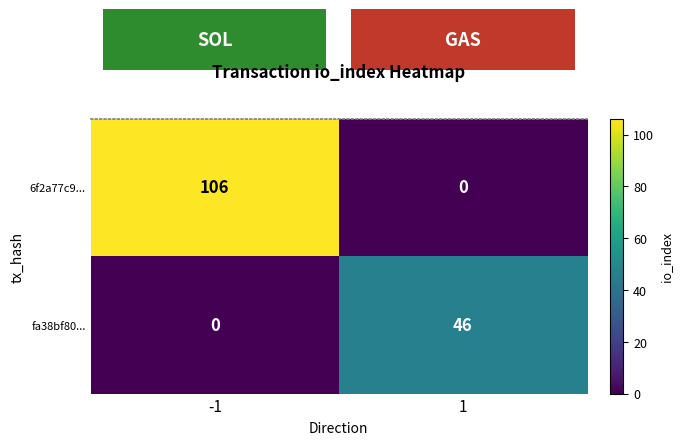

Which series changed the most between -1 and 1?

6f2a77c9...